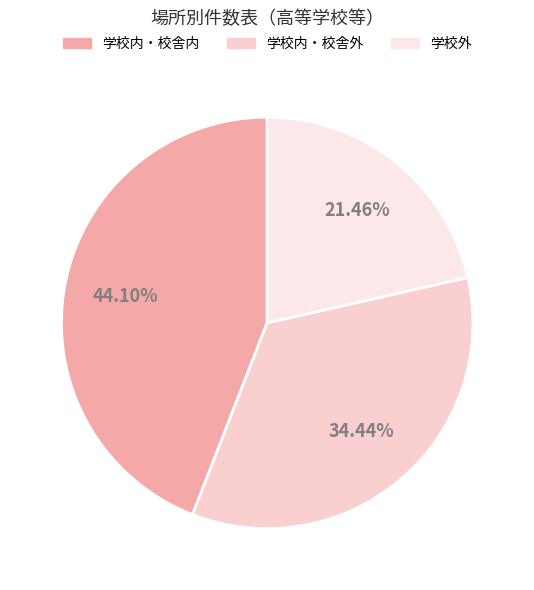

True or false: 学校外 accounts for 16% of the total.

False